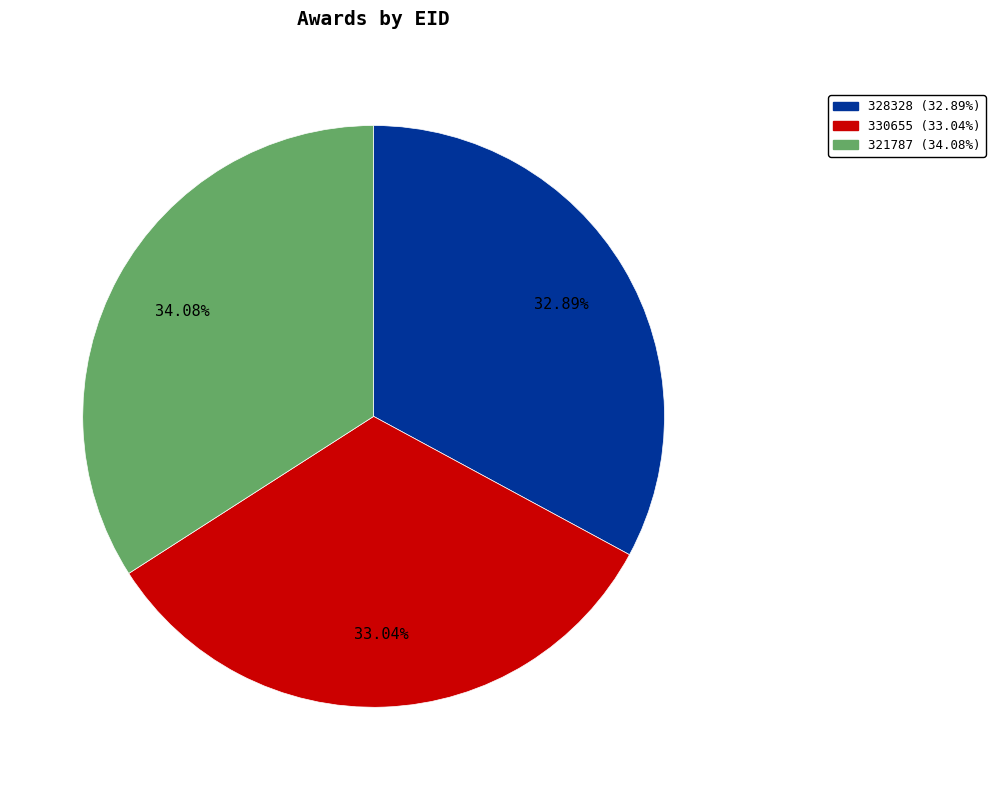

What percentage do 328328 and 321787 together represent?

67.0%